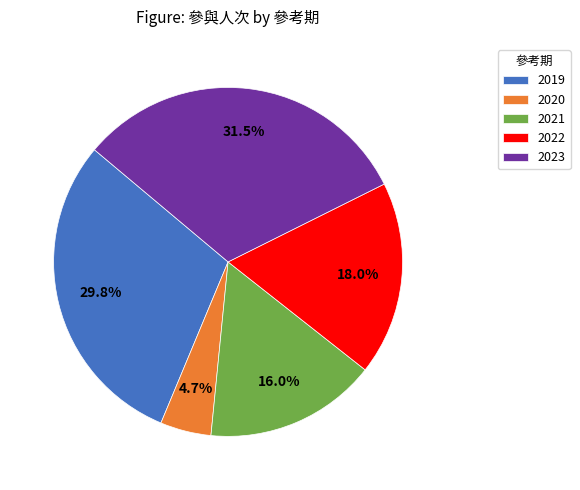

Which category has the smallest portion of the pie?

2020